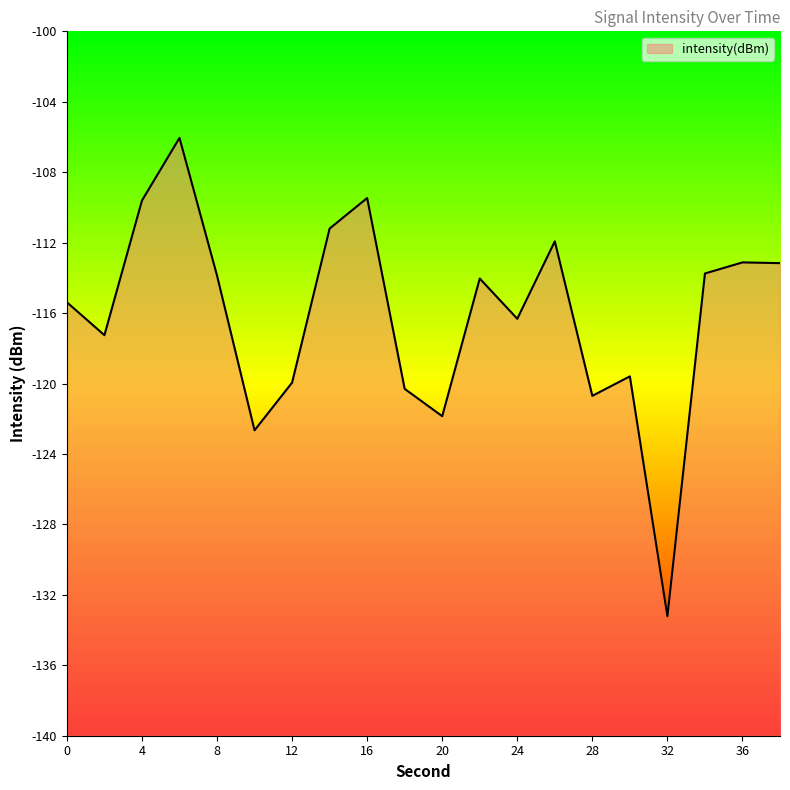

What is the sum of the values at 10 and 30?

-242.2